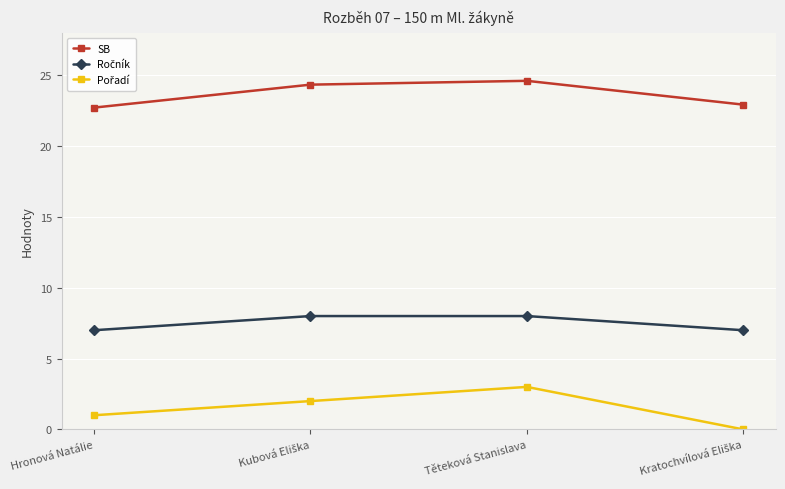

At how many categories does at least one series exceed 9?

4